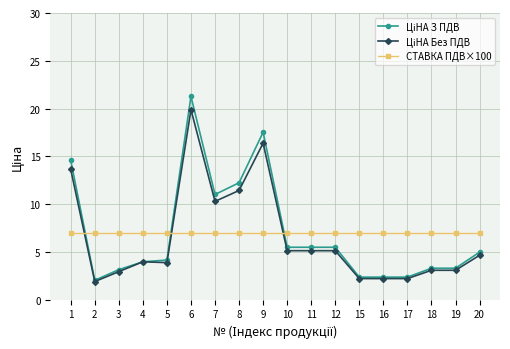

At how many categories does at least one series exceed 13?

3